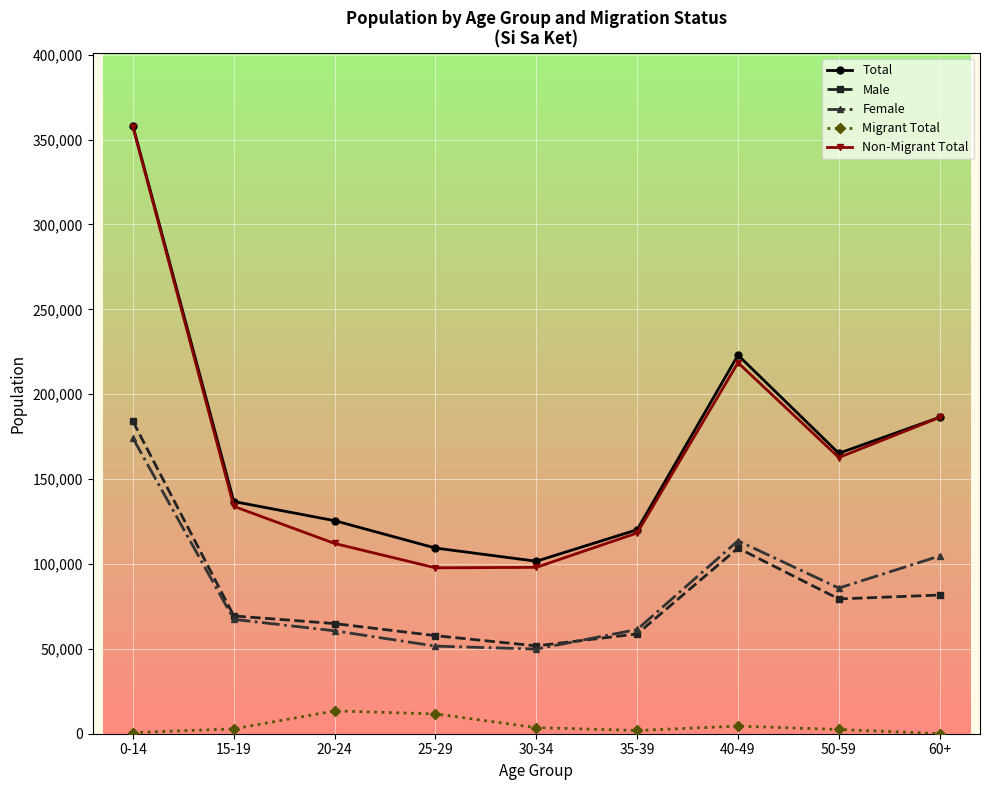

At how many categories does at least one series exceed 60692?

9